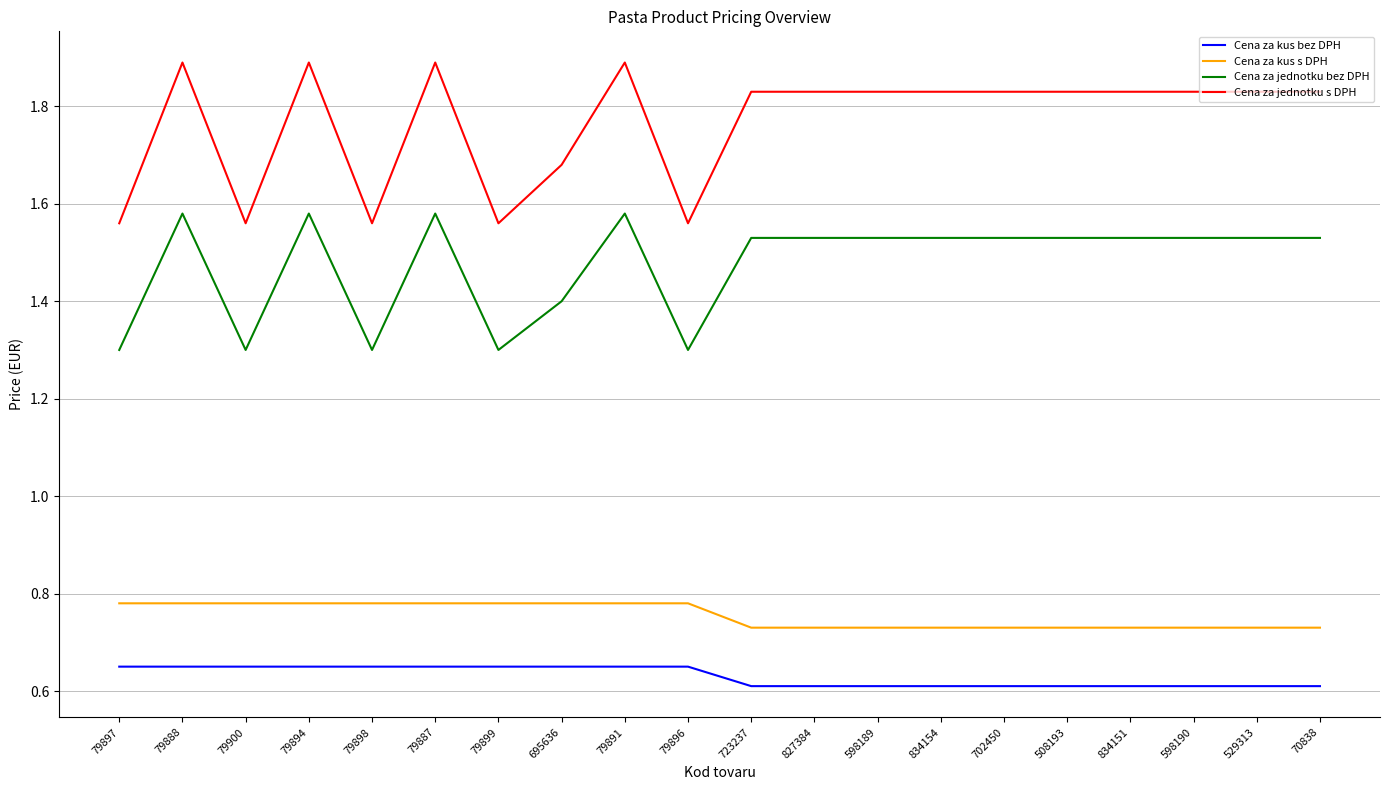

Which series has the widest spread of values?

Cena za jednotku s DPH